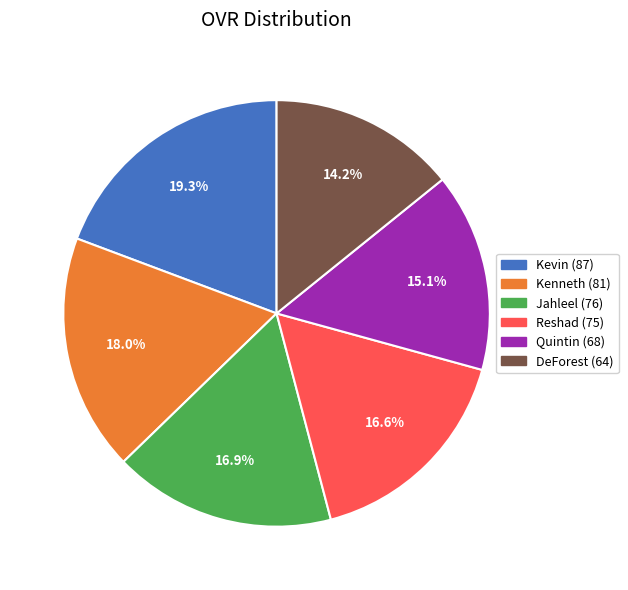

Is it true that DeForest is 14% of the pie?

True